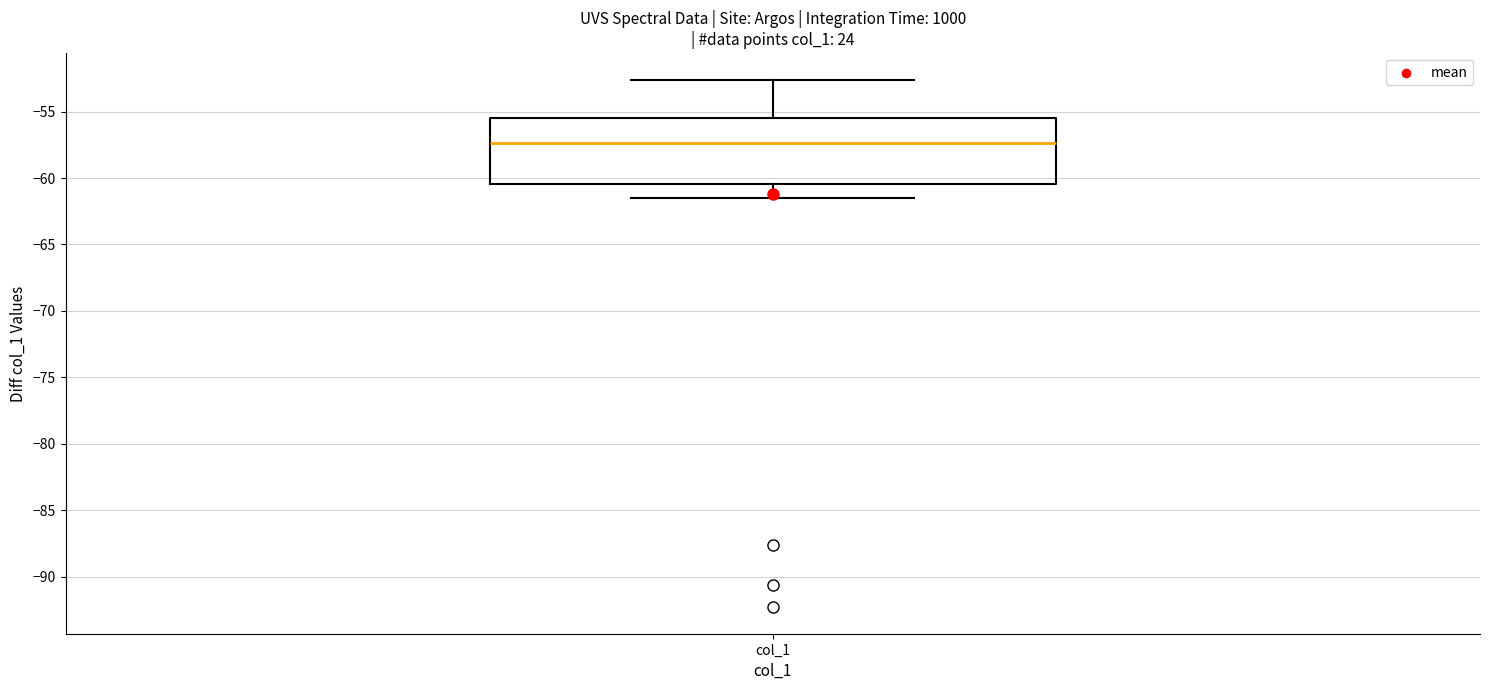

Transcribe this box plot: give where the median line is, the range the box spans, and where the two whiskers end, as read against the y-axis. The values are not printed on the chart, so give them approximately, as read against the axis.

median -57.5, box -60.5 to -55.5, whiskers -61.5 to -52.5